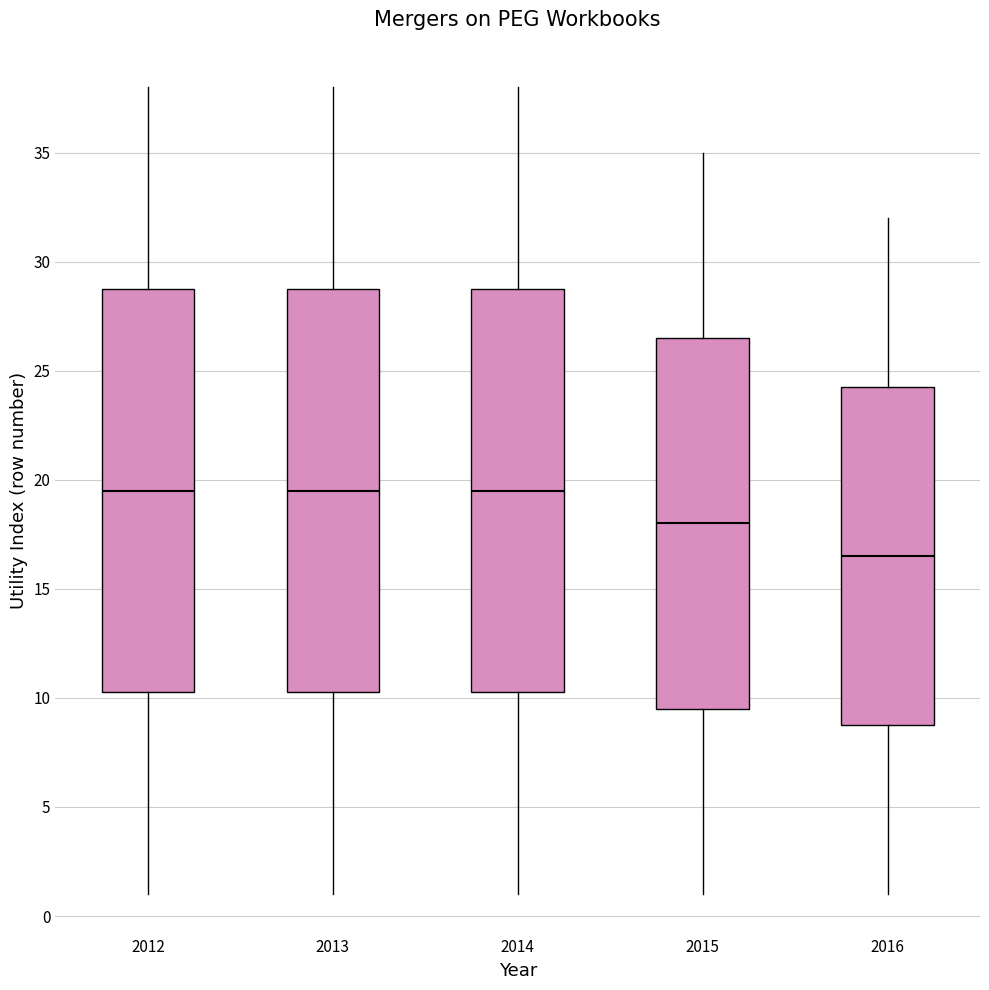

Which box's median line is the lowest?

2016